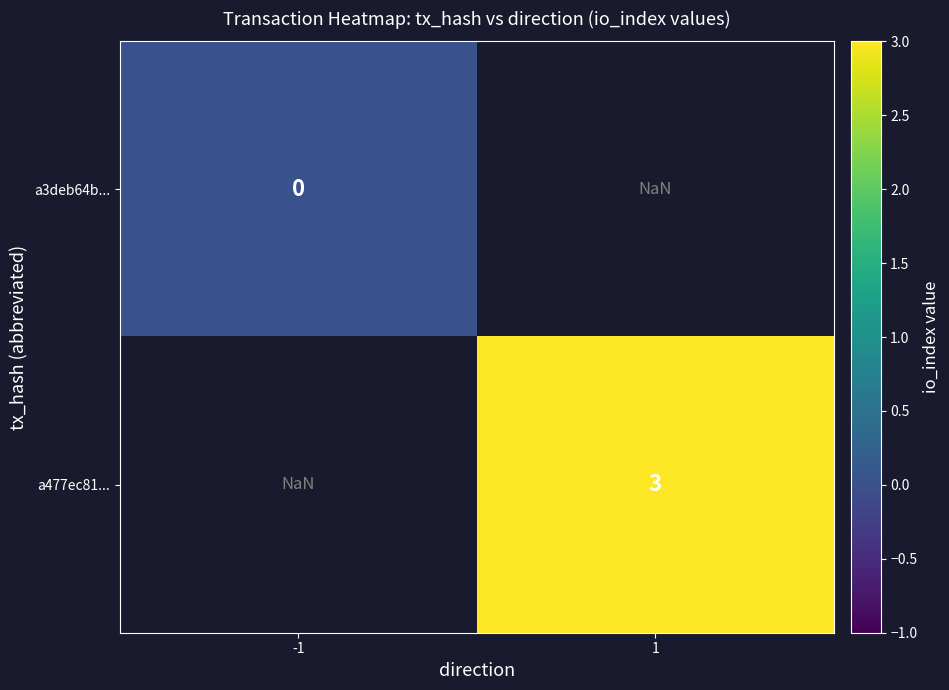

What is the maximum value shown in the chart?

3.0